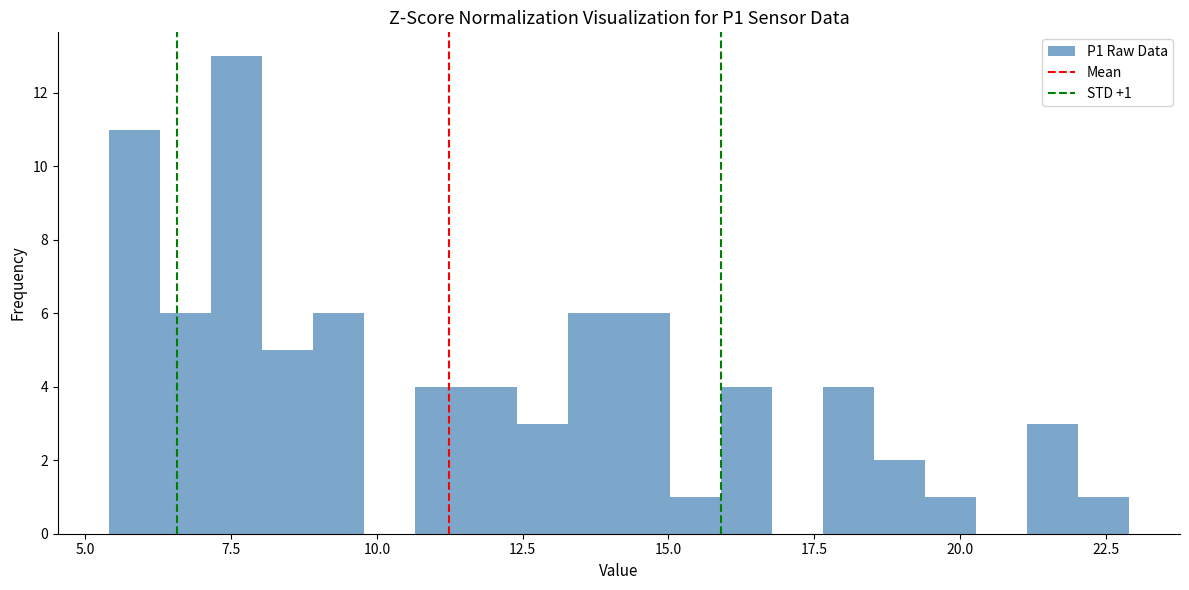

Read against the x-axis, roughly where is the centre of the tallest bar?

7.5